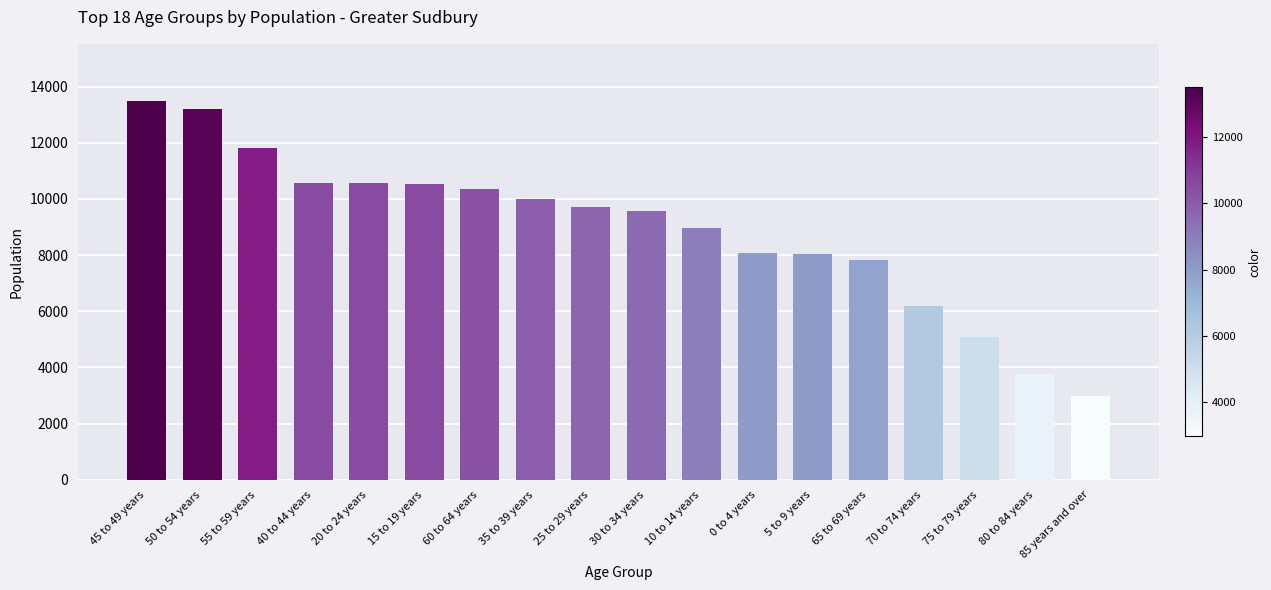

What is the approximate value at 55 to 59 years?

11800